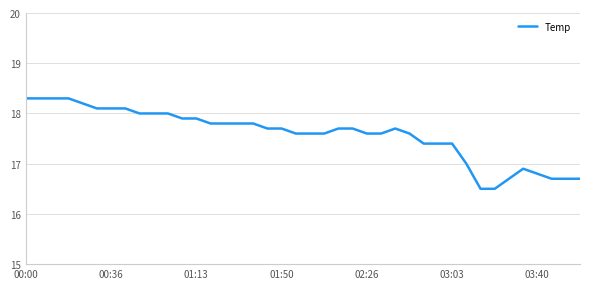

What is the maximum value shown in the chart?

18.3